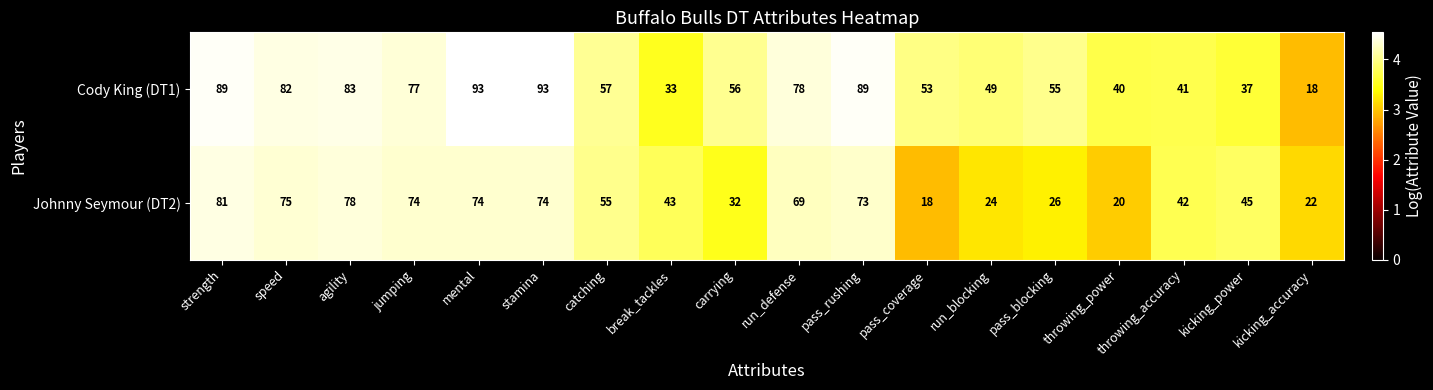

What is the total value across all series at strength?

170